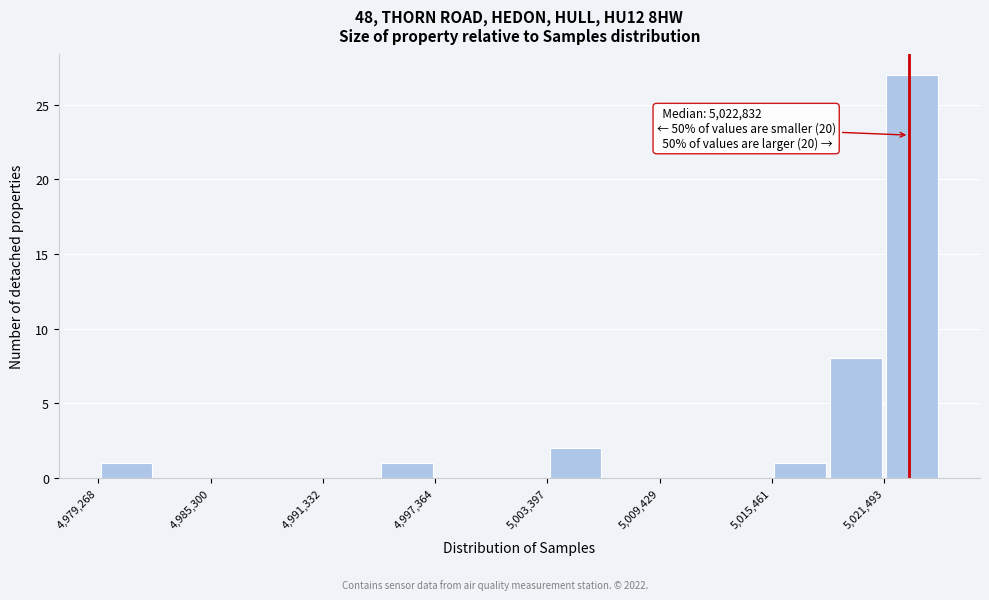

Read against the x-axis, roughly where is the centre of the tallest bar?

5023000